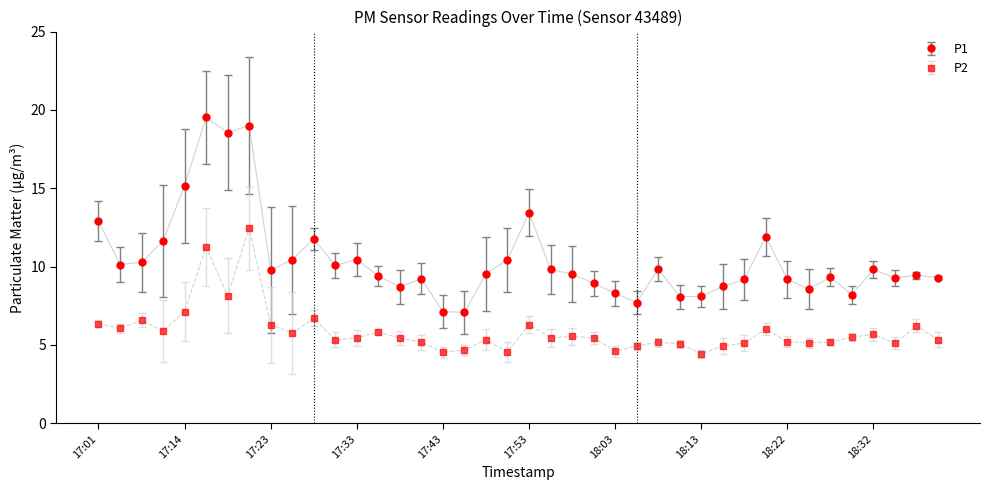

At how many categories does at least one series exceed 18?

3